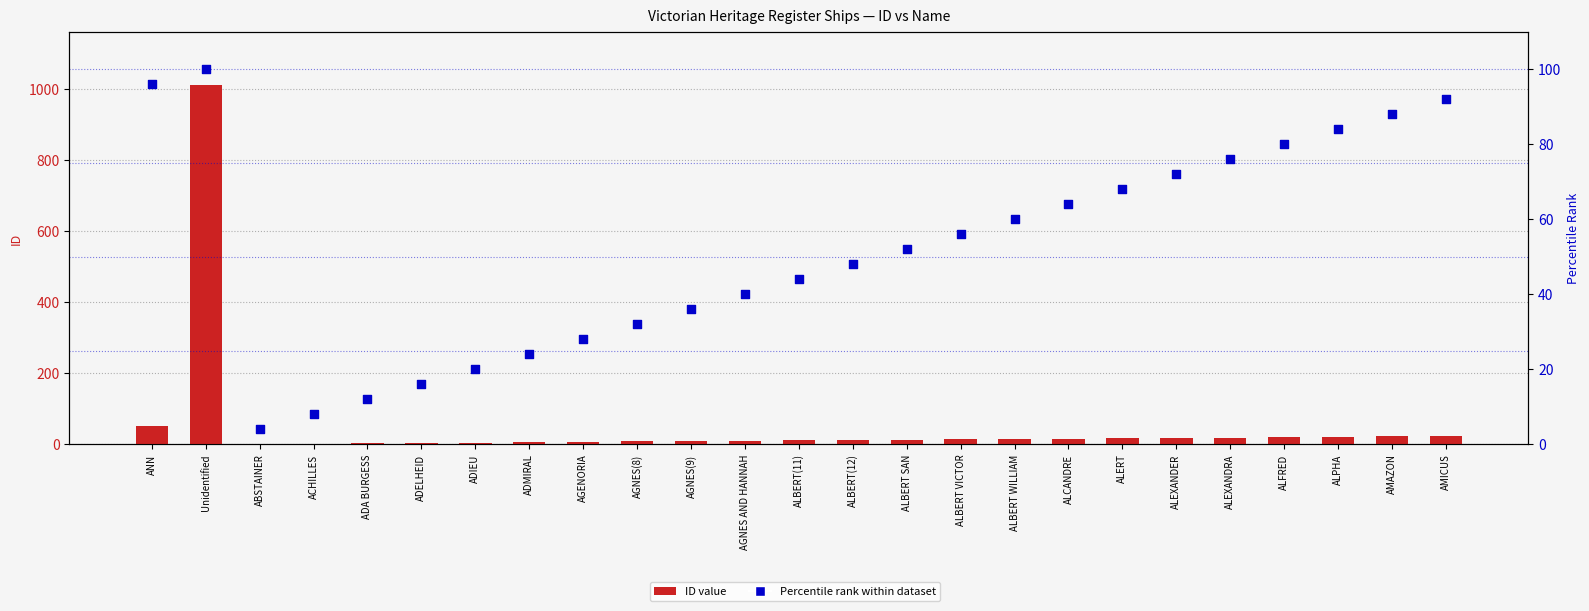

Which series has the largest total across all categories?

ID